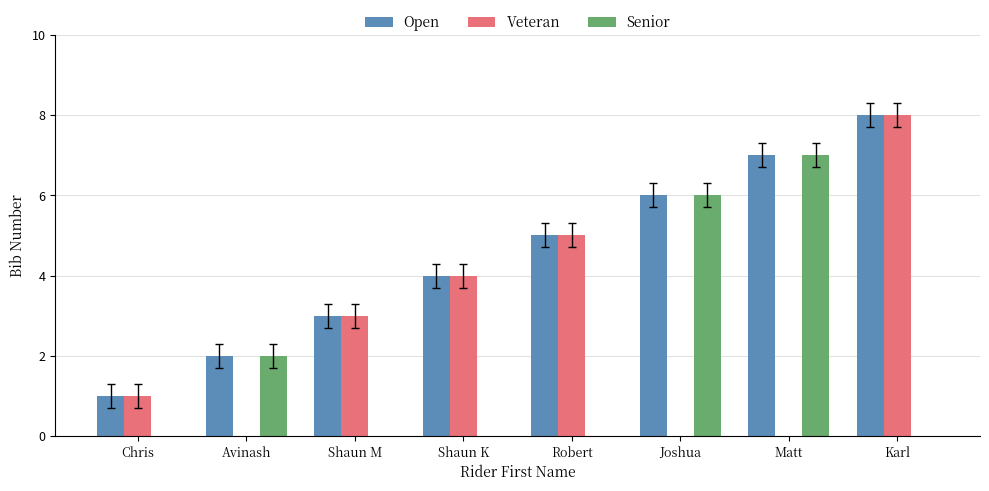

Where is Open nearest to the value 4?

Shaun K